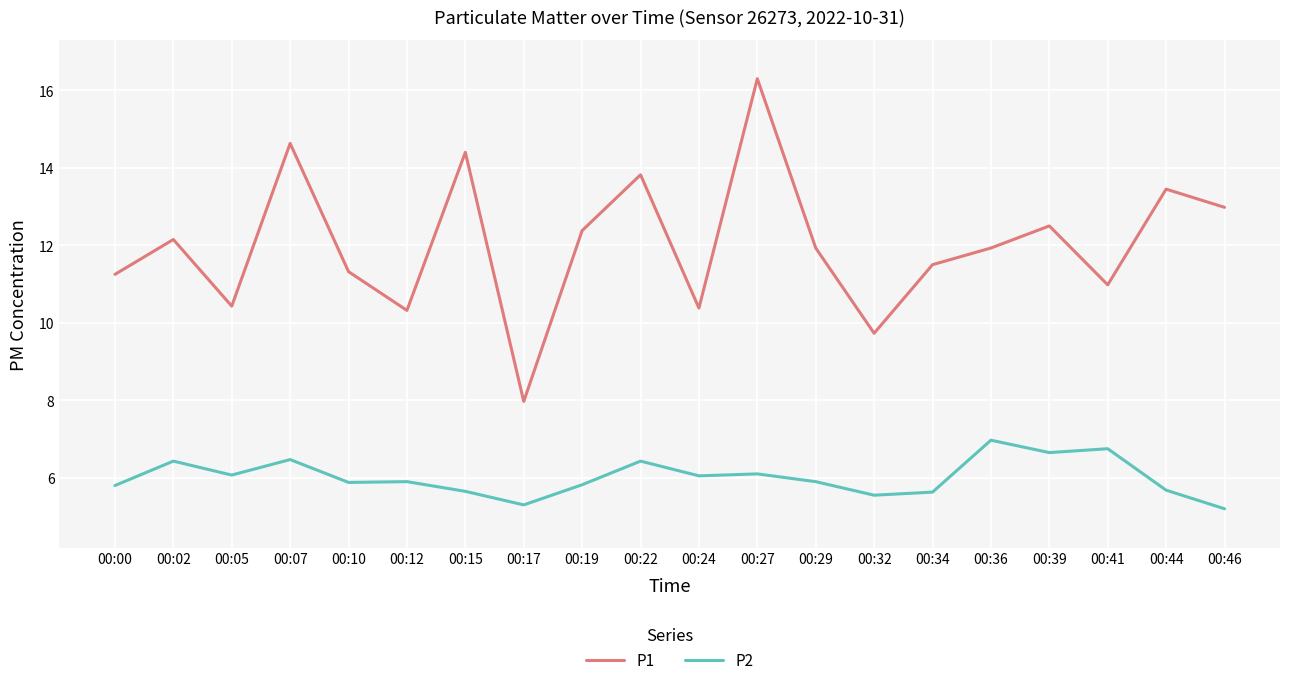

Is it true that P2 equals 2.6 at 00:19?

False